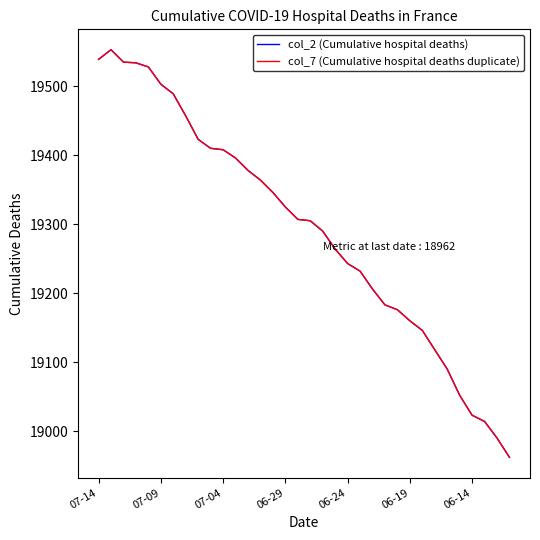

Which series has the largest total across all categories?

col_2 (Cumulative hospital deaths)